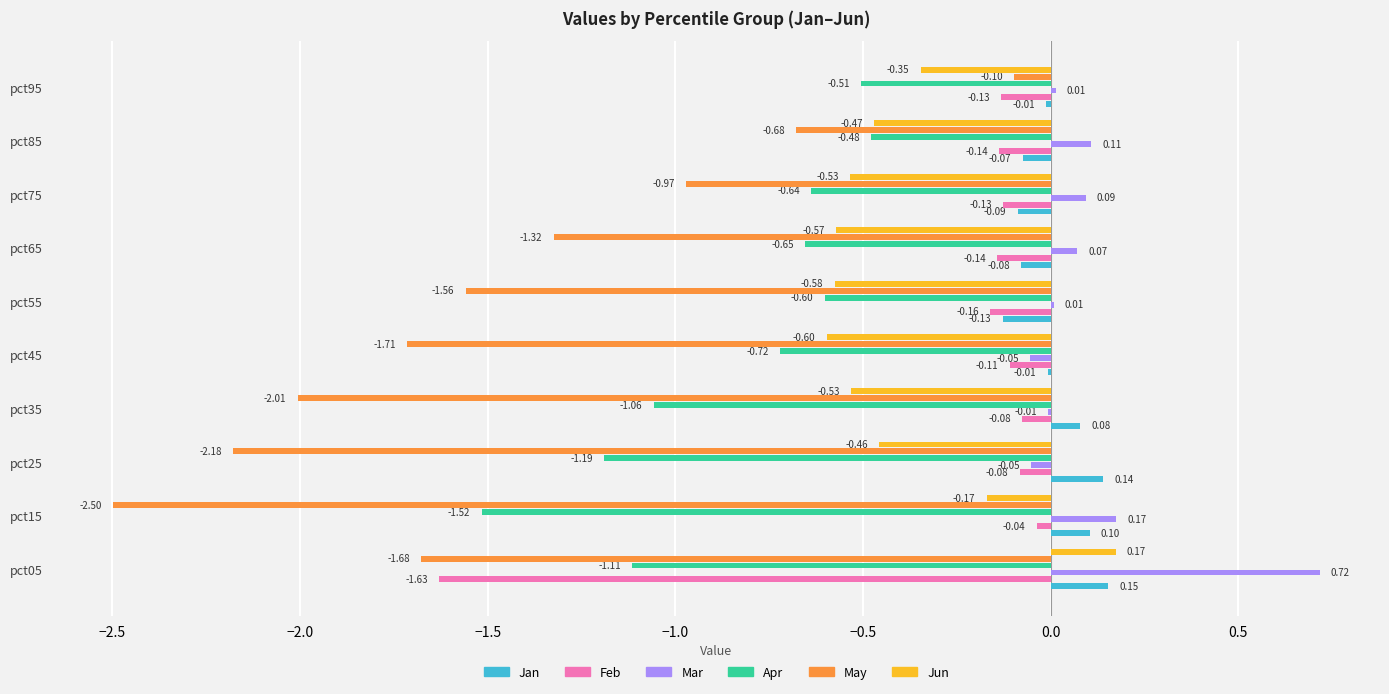

At which category is the sum across all series the highest?

pct95